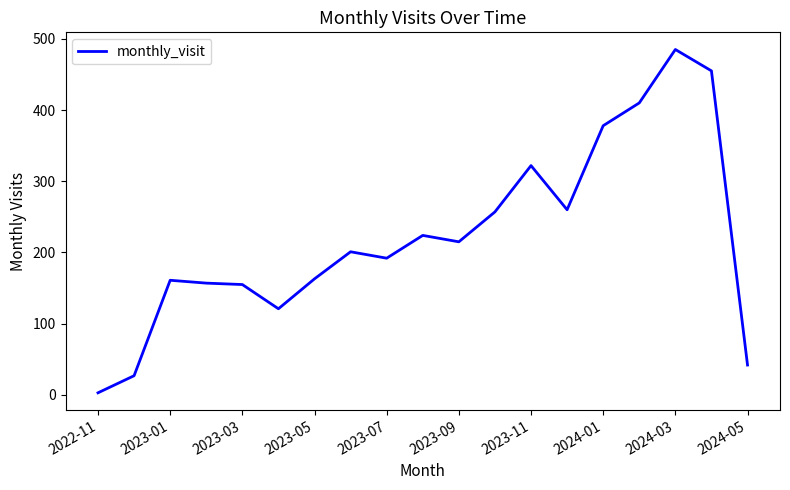

What is the difference between the maximum and minimum values?

482